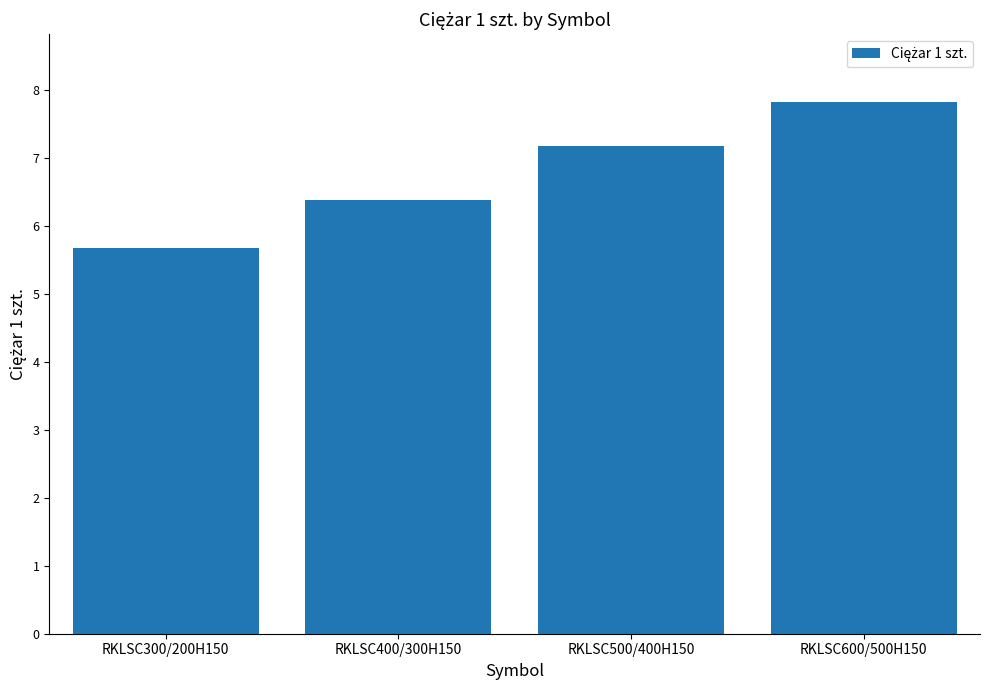

True or false: the data shows 6.4 at RKLSC400/300H150.

True